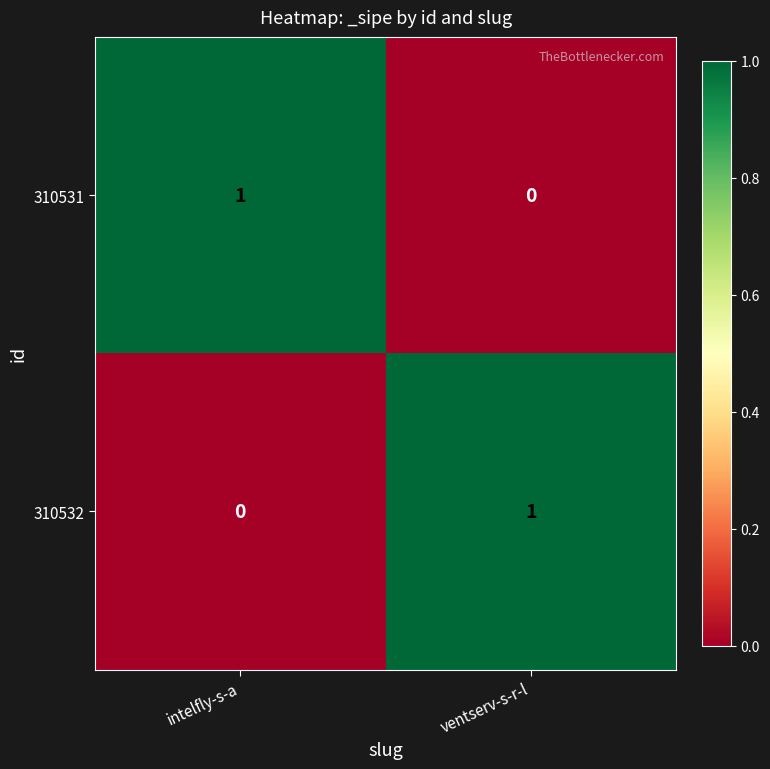

Reading left to right, what are all the values shown in this chart?

310531: 1	0
310532: 0	1